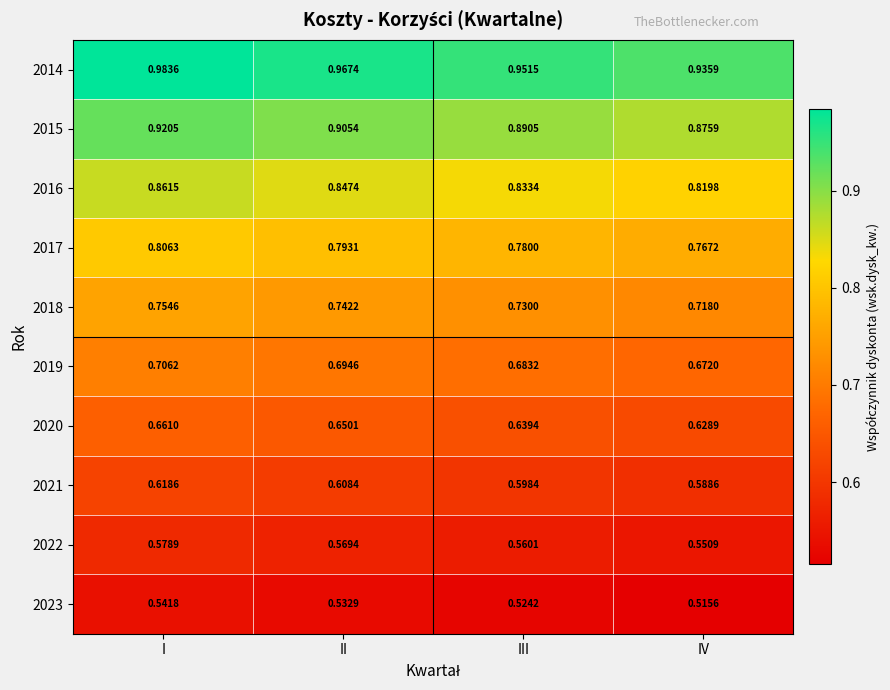

Which category has the lowest value in the 2023 series?

IV